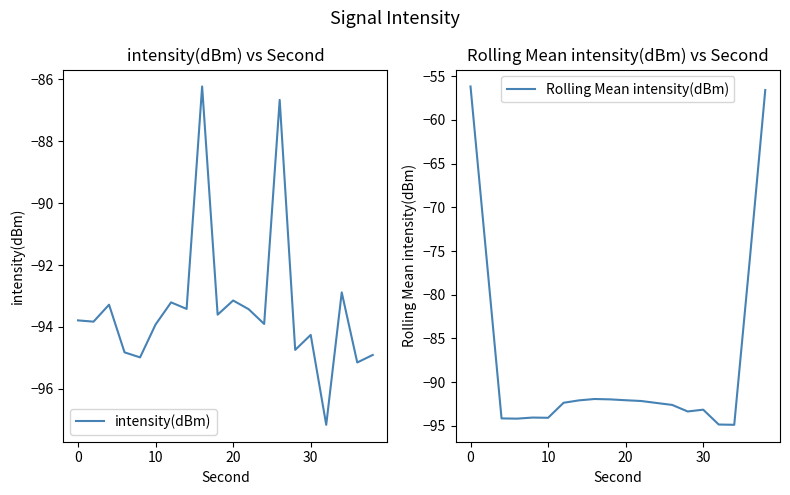

True or false: intensity(dBm) has a value of -93.8 at 0.

True